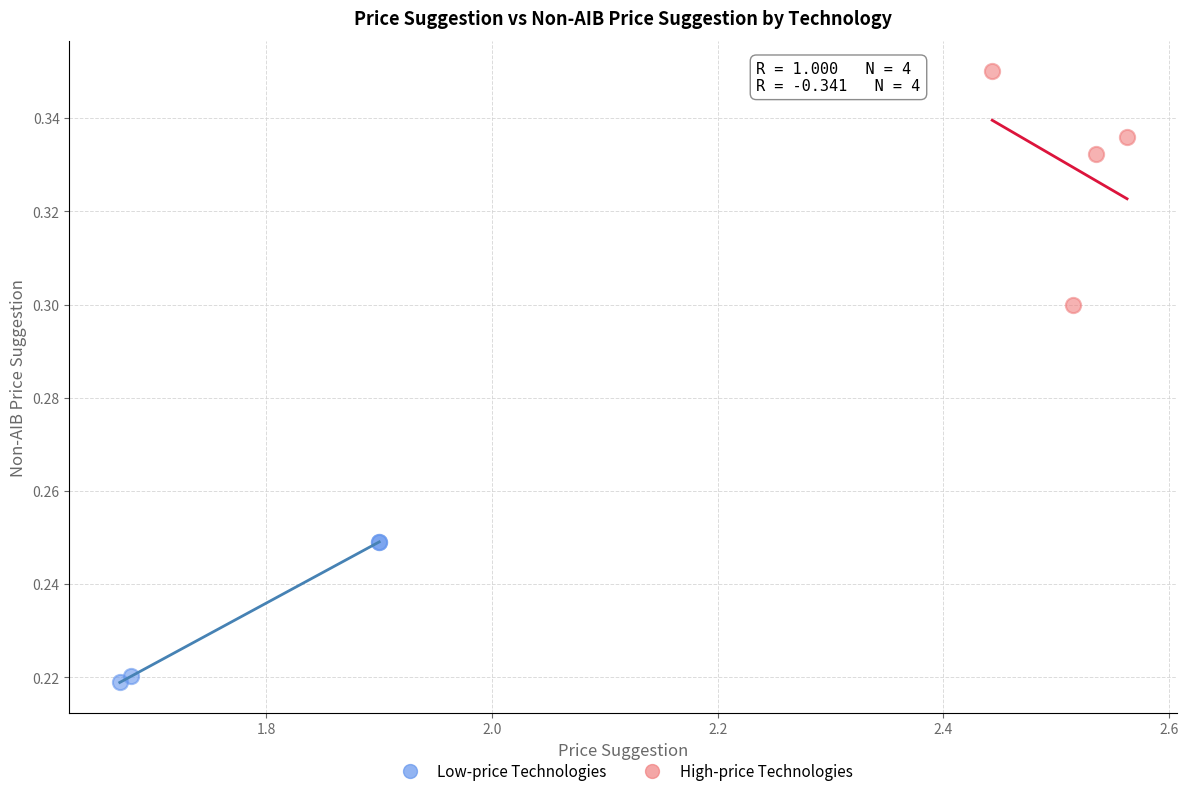

Which series has the widest spread of Y values?

High-price Technologies